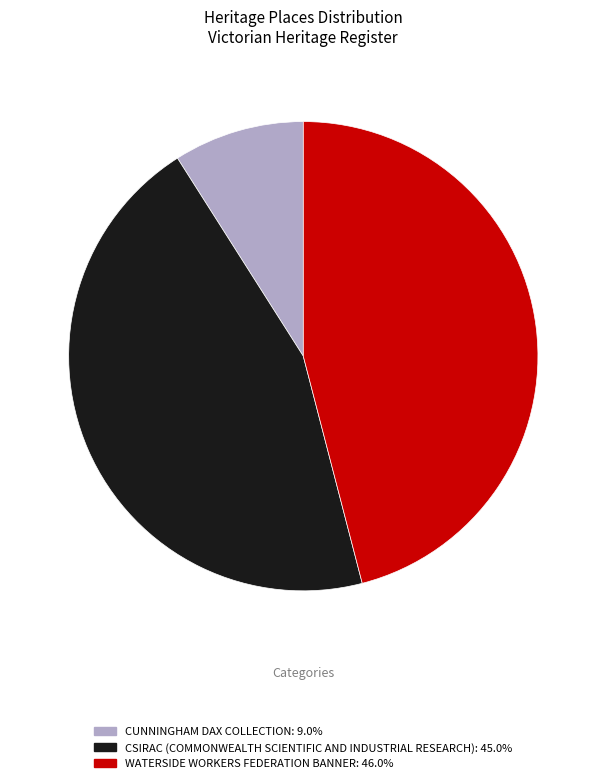

Combined, do CUNNINGHAM DAX COLLECTION: 9.0% and CSIRAC (COMMONWEALTH SCIENTIFIC AND INDUSTRIAL RESEARCH): 45.0% account for over 50%?

Yes